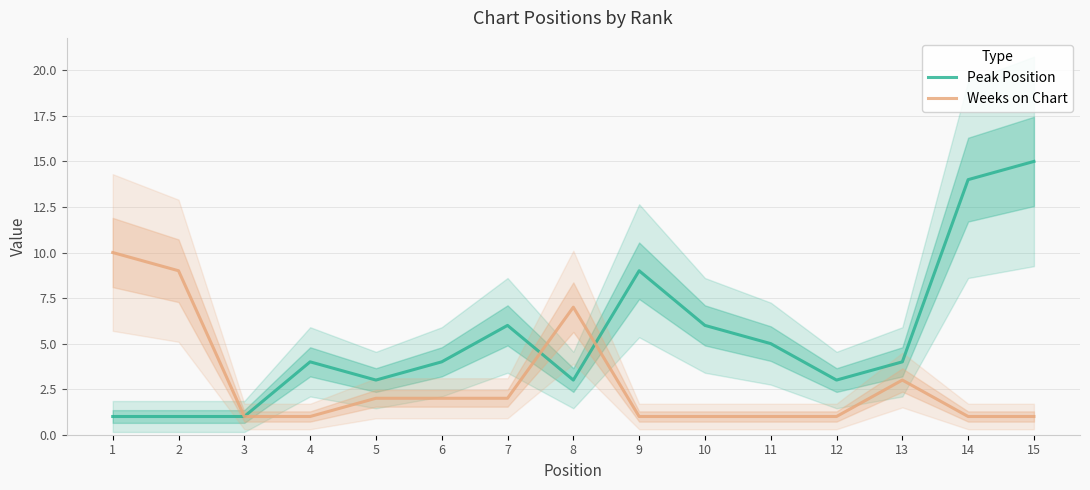

What is the greatest value displayed?

15